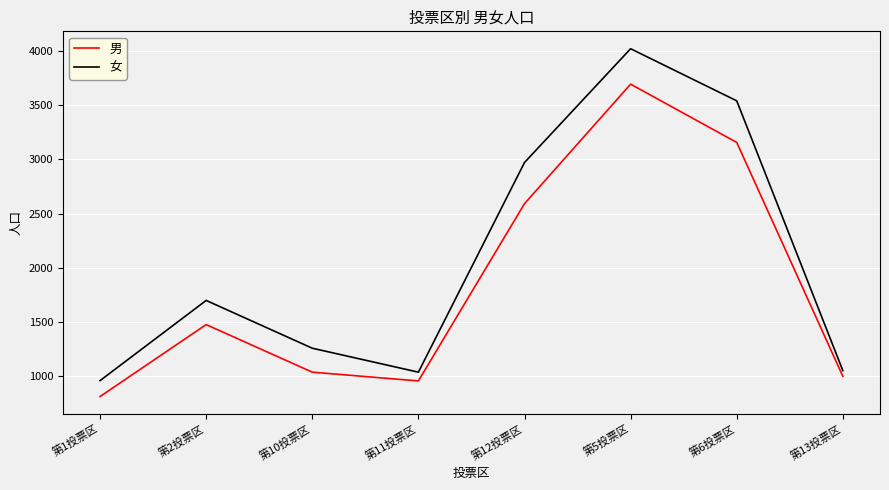

What is the average value of the 女 series?

2066